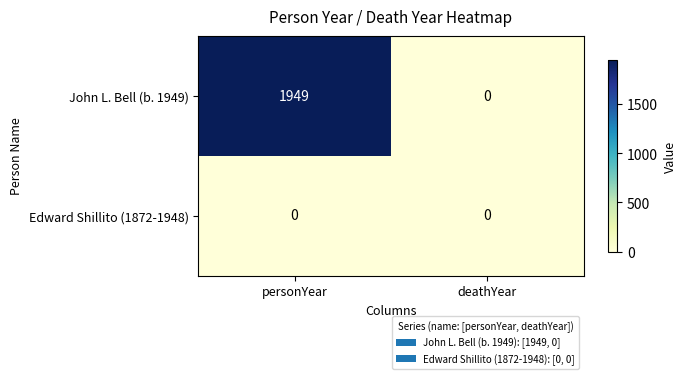

Between personYear and deathYear, which series saw the biggest shift?

John L. Bell (b. 1949)